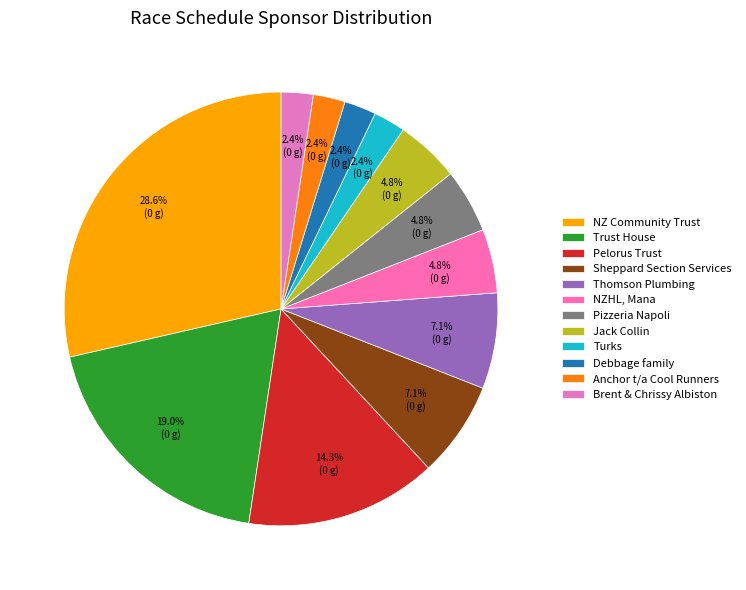

Count the number of slices in the pie.

12